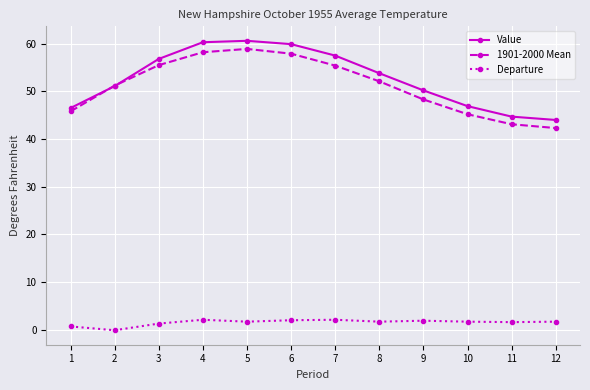

True or false: 1901-2000 Mean and Departure cross at least once.

False